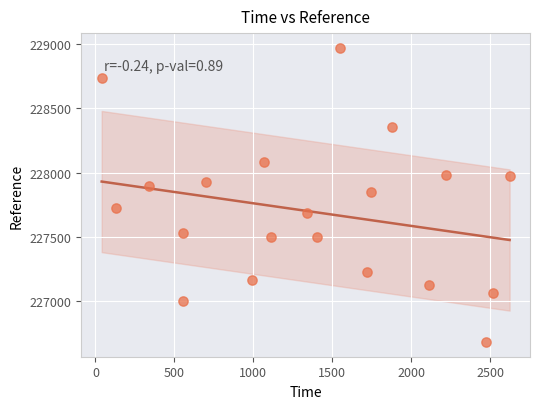

What is the range of Y values (max minus min)?

2287.2